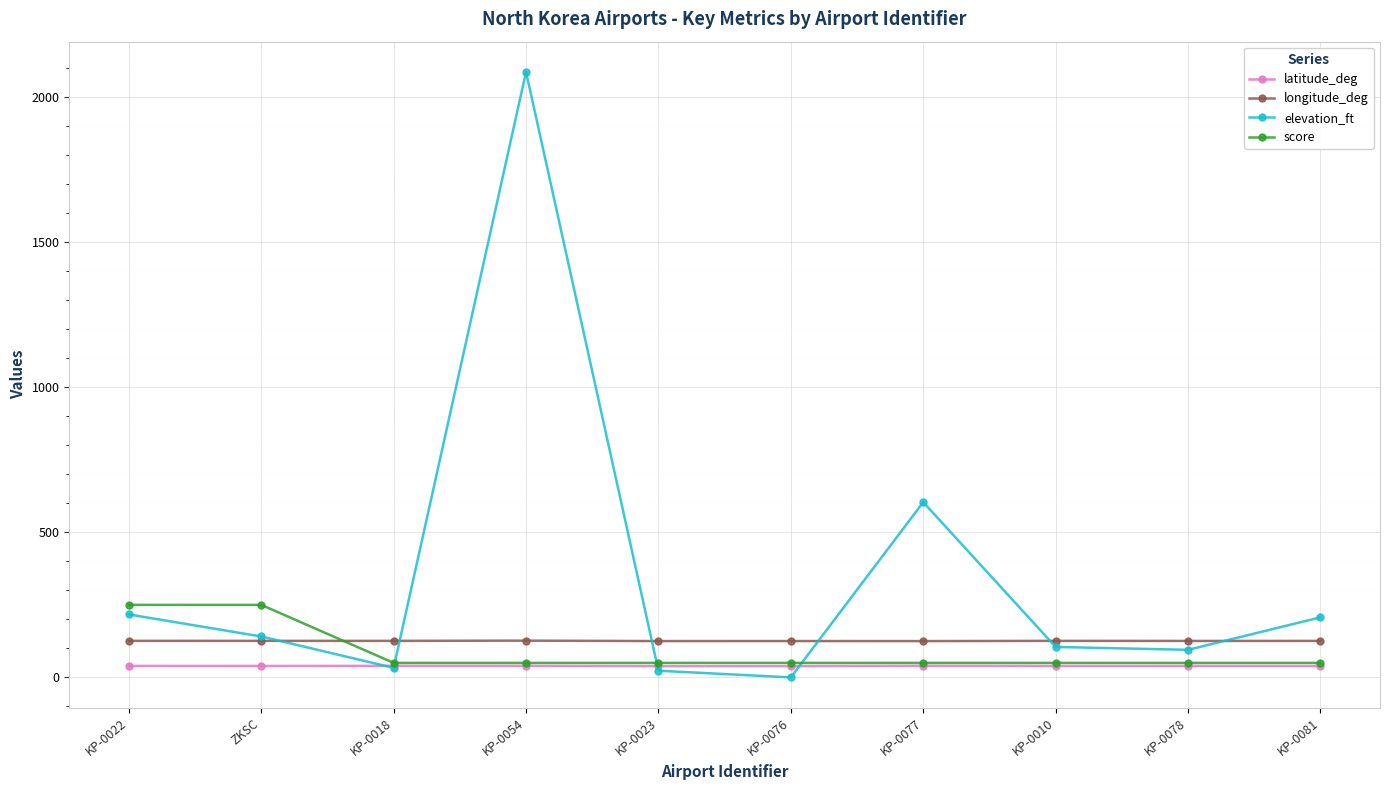

At which label does elevation_ft first exceed 141?

KP-0022